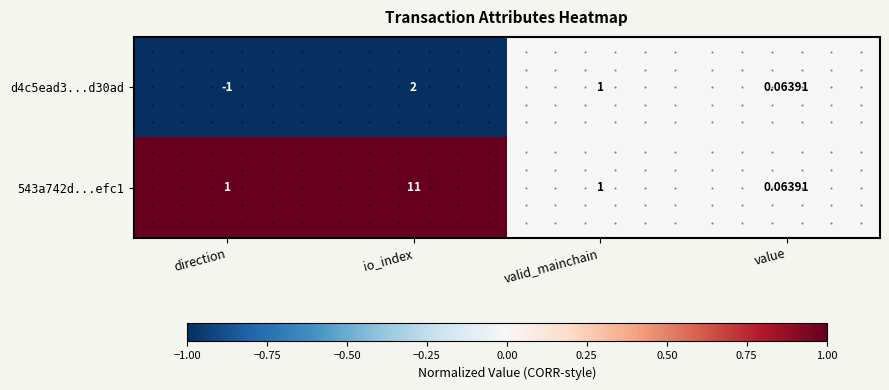

Where is d4c5ead3...d30ad nearest to the value 0?

value